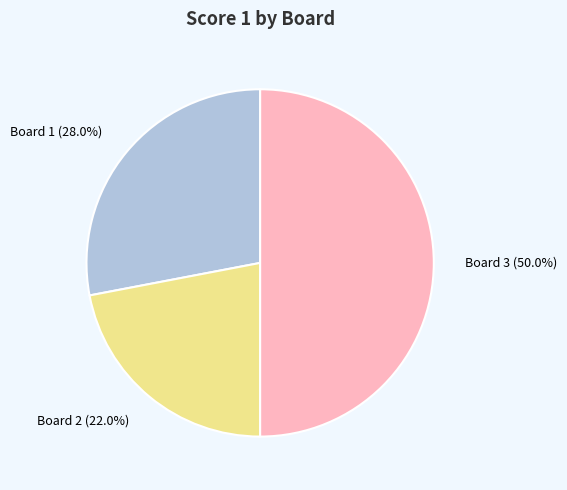

To the nearest percent, what percentage of the pie is Board 3?

50%